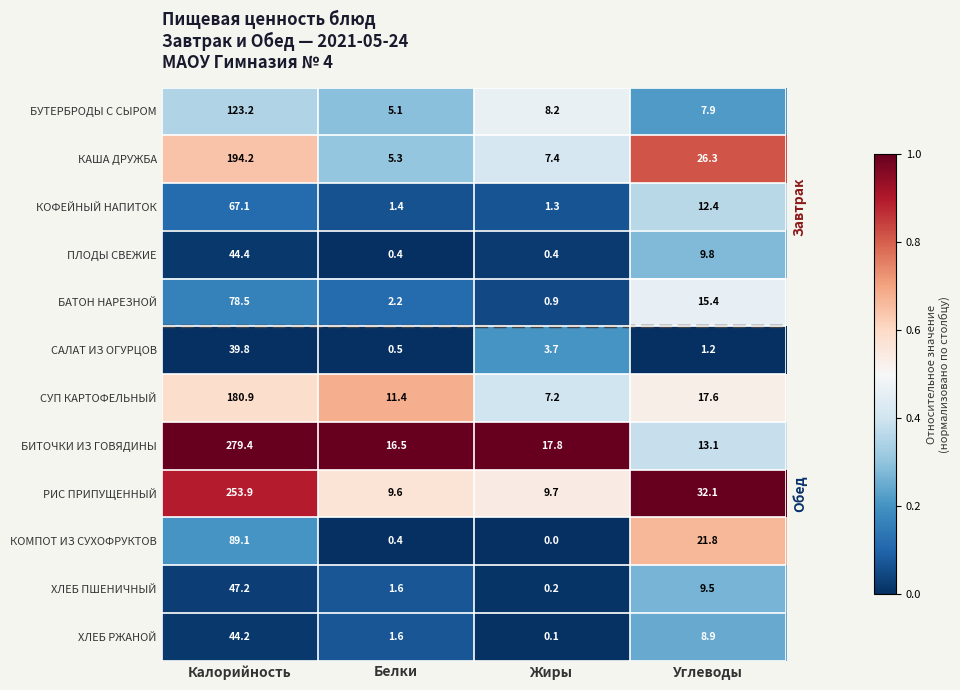

At Углеводы, list the series in order from largest to smallest.

РИС ПРИПУЩЕННЫЙ, КАША ДРУЖБА, КОМПОТ ИЗ СУХОФРУКТОВ, СУП КАРТОФЕЛЬНЫЙ, БАТОН НАРЕЗНОЙ, БИТОЧКИ ИЗ ГОВЯДИНЫ, КОФЕЙНЫЙ НАПИТОК, ПЛОДЫ СВЕЖИЕ, ХЛЕБ ПШЕНИЧНЫЙ, ХЛЕБ РЖАНОЙ, БУТЕРБРОДЫ С СЫРОМ, САЛАТ ИЗ ОГУРЦОВ